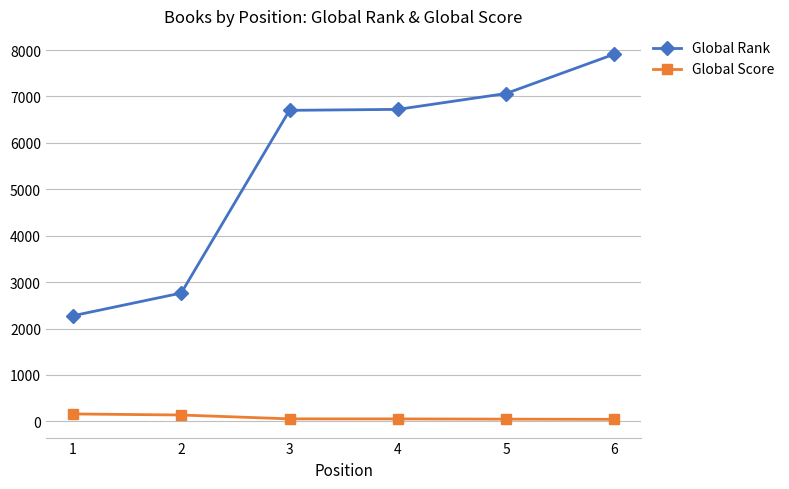

Which series has the largest range (max minus min)?

Global Rank